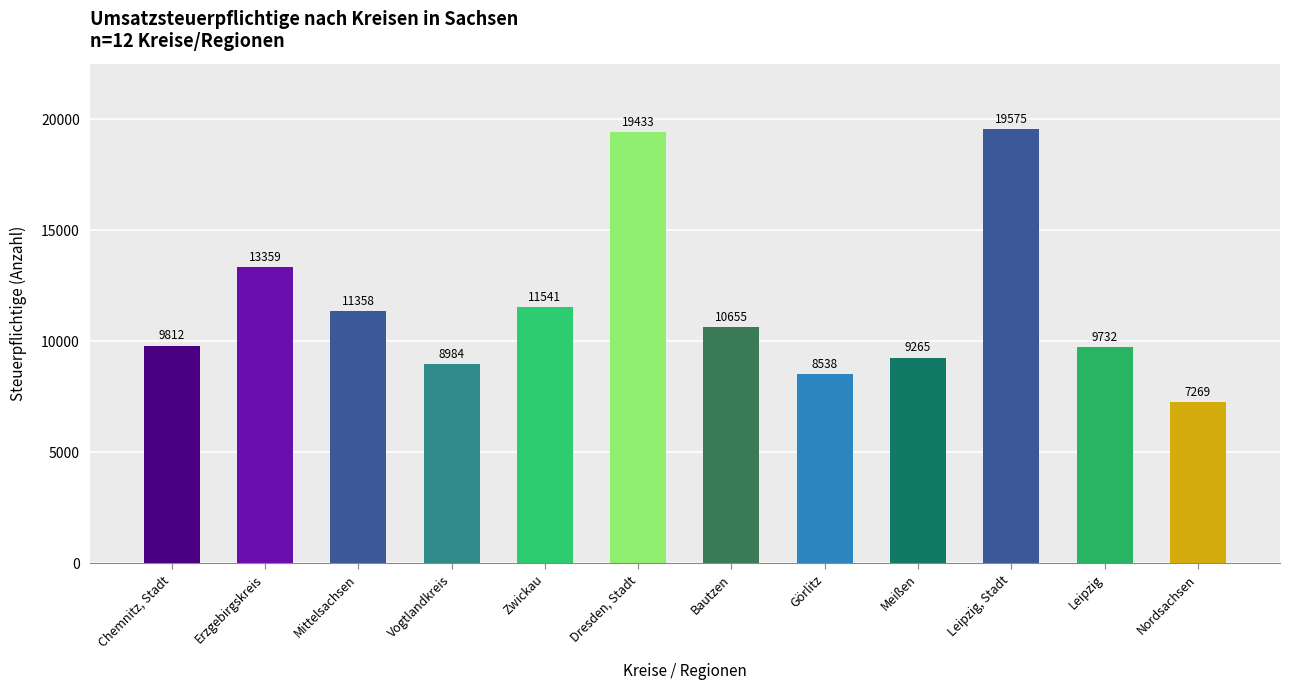

Reading left to right, list all the values displayed in this chart.

9812	13359	11358	8984	11541	19433	10655	8538	9265	19575	9732	7269